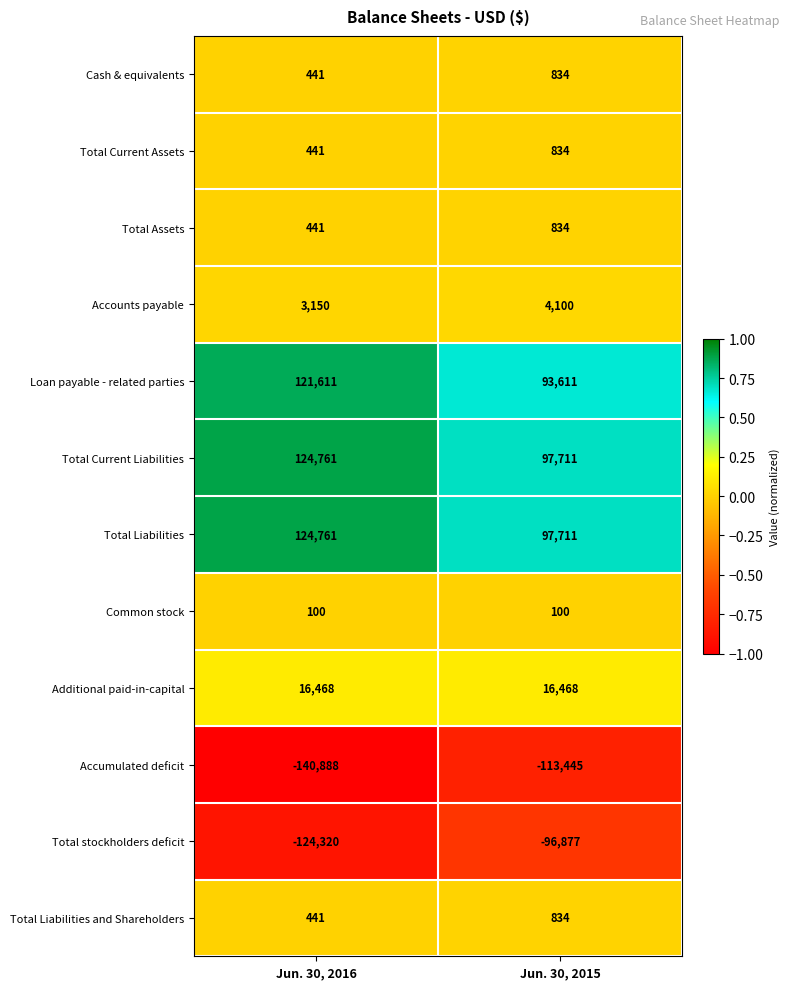

Reading left to right, list all the values displayed in this chart.

Cash & equivalents: 441	834
Total Current Assets: 441	834
Total Assets: 441	834
Accounts payable: 3150	4100
Loan payable - related parties: 121611	93611
Total Current Liabilities: 124761	97711
Total Liabilities: 124761	97711
Common stock: 100	100
Additional paid-in-capital: 16468	16468
Accumulated deficit: -140888	-113445
Total stockholders deficit: -124320	-96877
Total Liabilities and Shareholders: 441	834